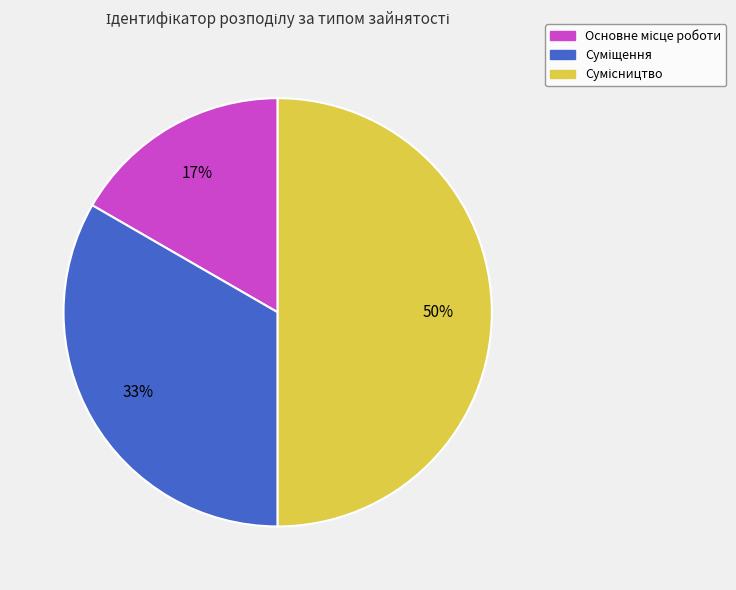

To the nearest percent, what is the average slice percentage?

33%